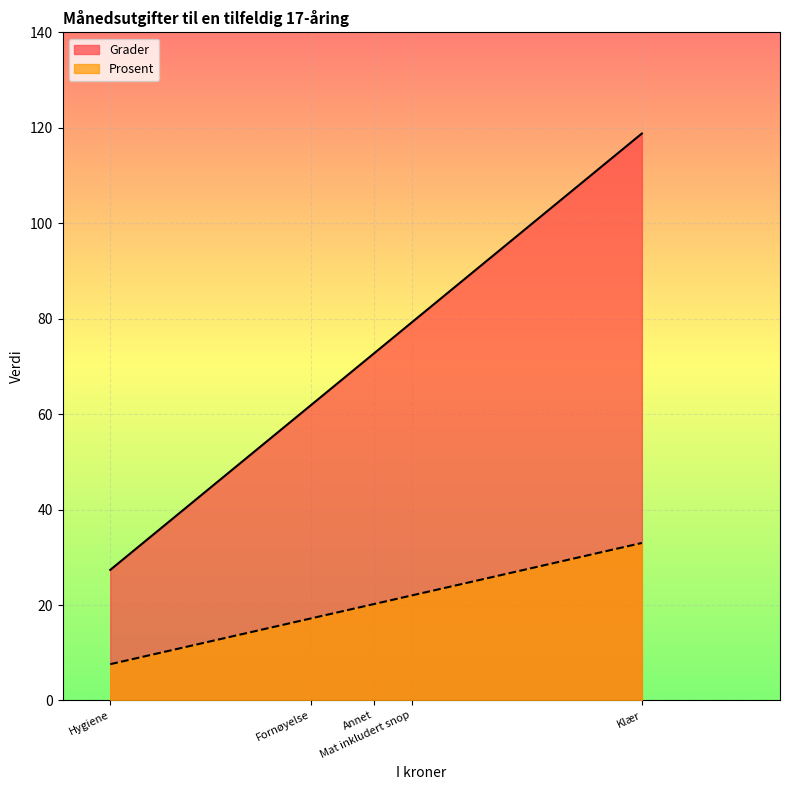

What is the minimum value shown in the chart?

7.6